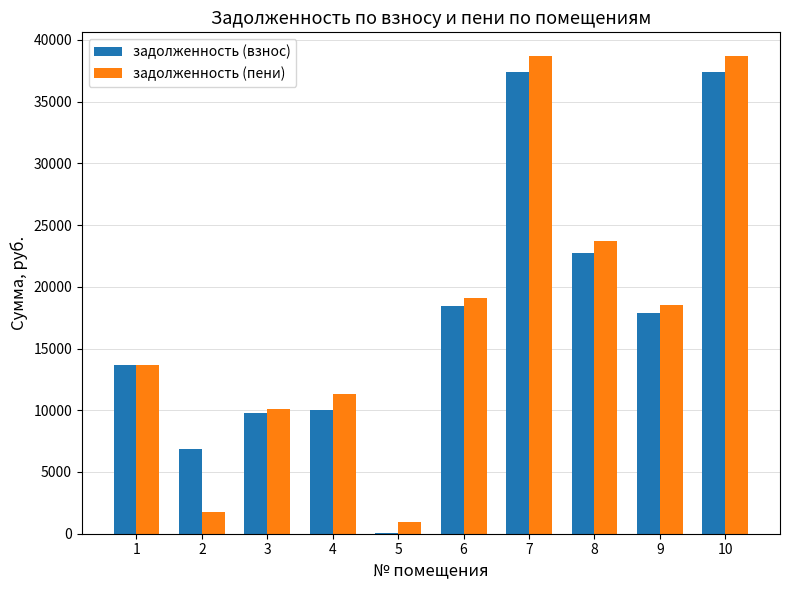

The value of задолженность (взнос) at 3 is 9787.6. True or false?

True